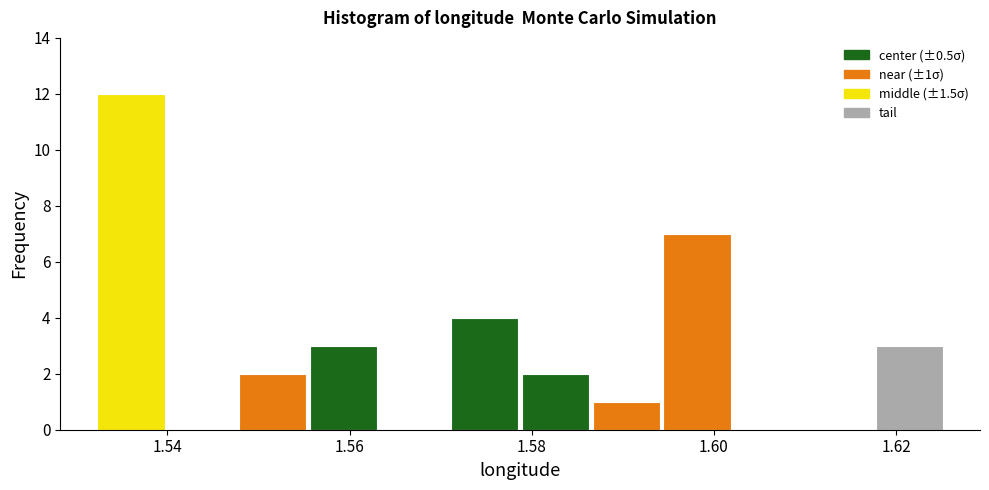

Around what value on the x-axis is the tallest bar? Give the approximate position of its centre, as read against the axis.

1.536